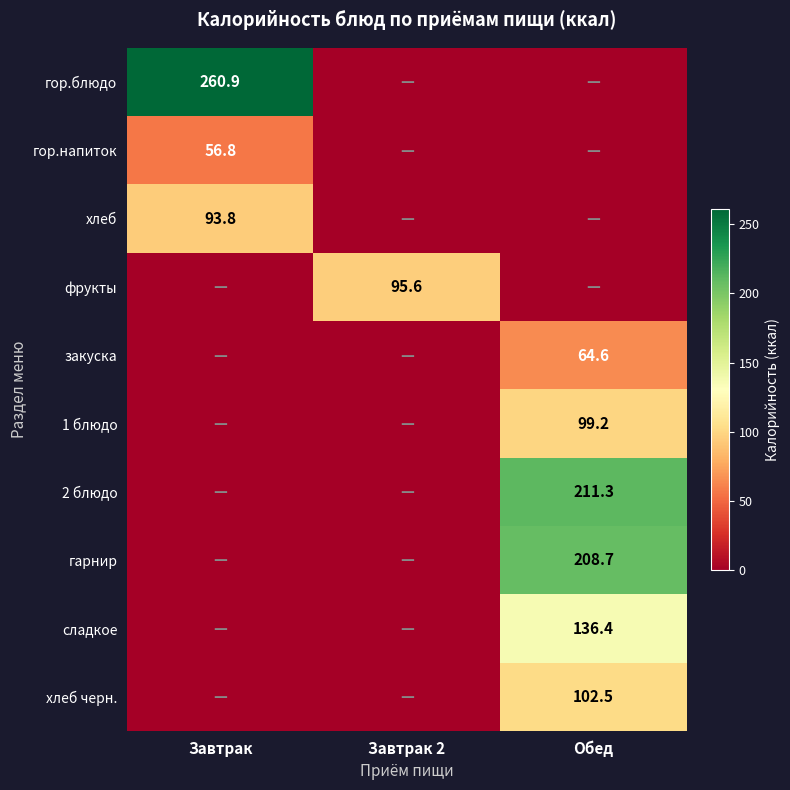

The value of 1 блюдо at Обед is 99.2. True or false?

True